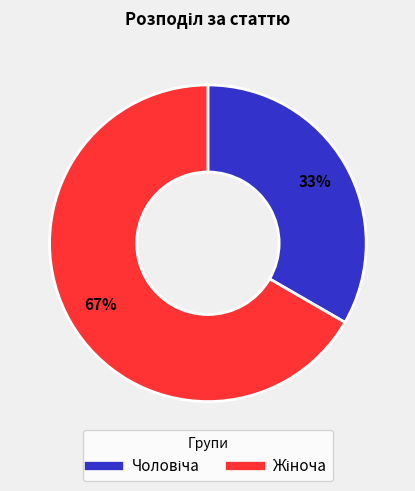

Does any single category account for the majority?

Yes